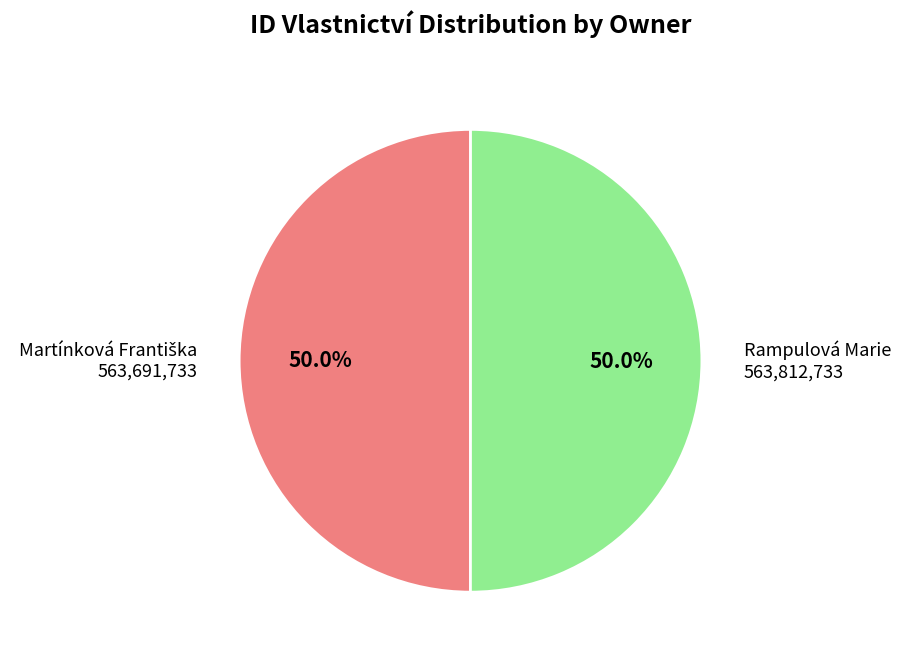

How many slices are in this pie chart?

2